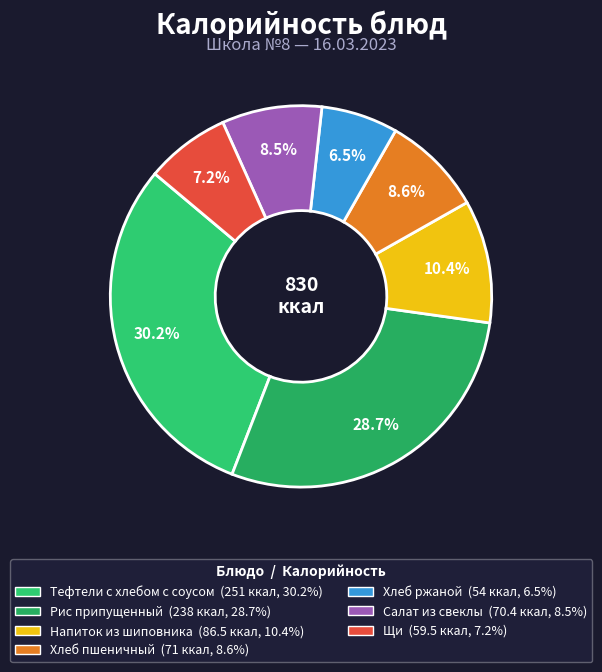

Rank the categories by value from highest to lowest.

Тефтели c хлебом с соусом, Рис припущенный, Напиток из шиповника, Хлеб пшеничный, Салат из свеклы, Щи, Хлеб ржаной